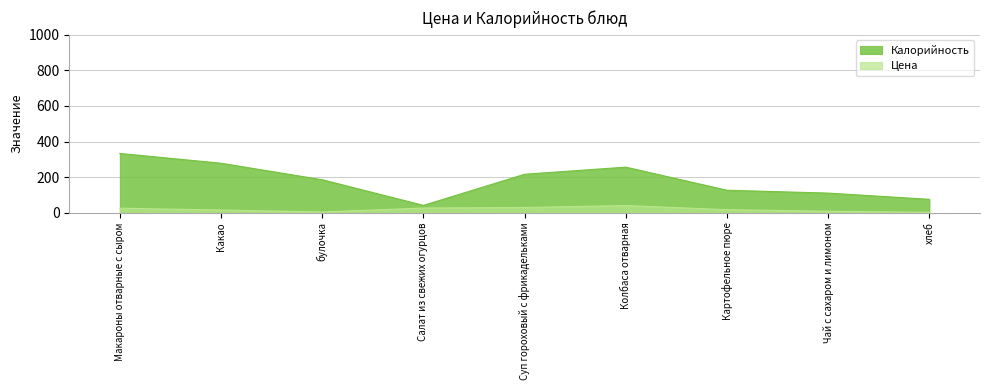

What position from the right is Какао?

8